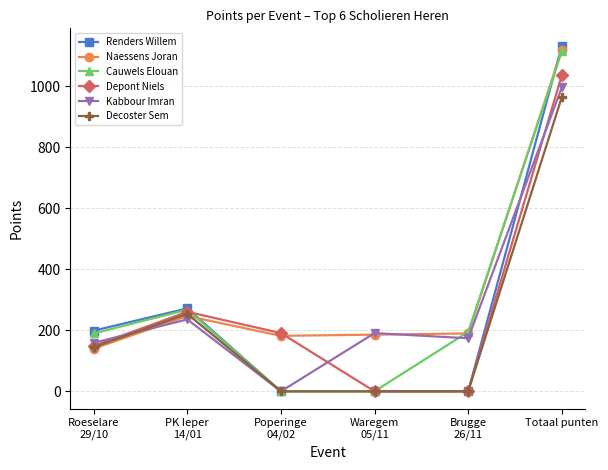

In Depont Niels, how many points are higher than both neighbors (excluding endpoints)?

1